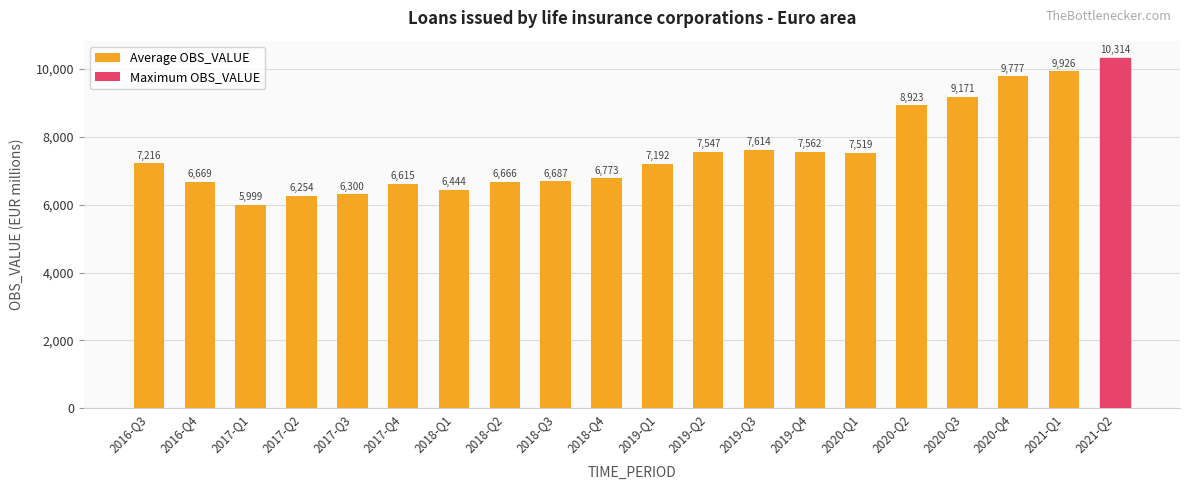

What is the approximate value at 2020-Q1?

7518.9